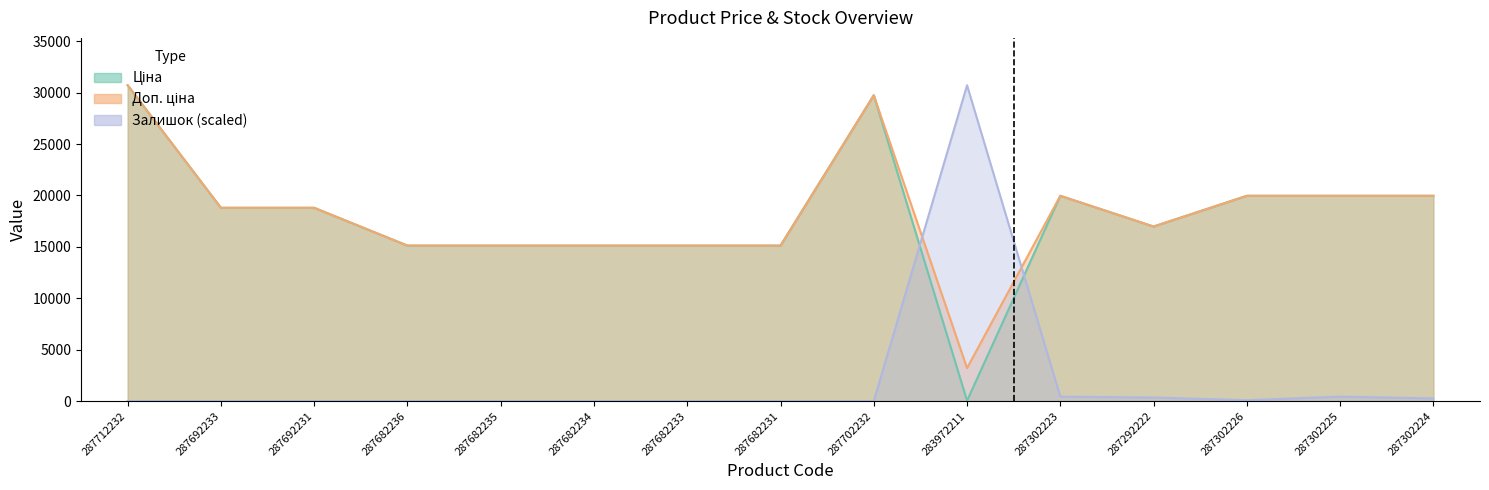

In Доп. ціна, how many points are higher than both neighbors (excluding endpoints)?

2